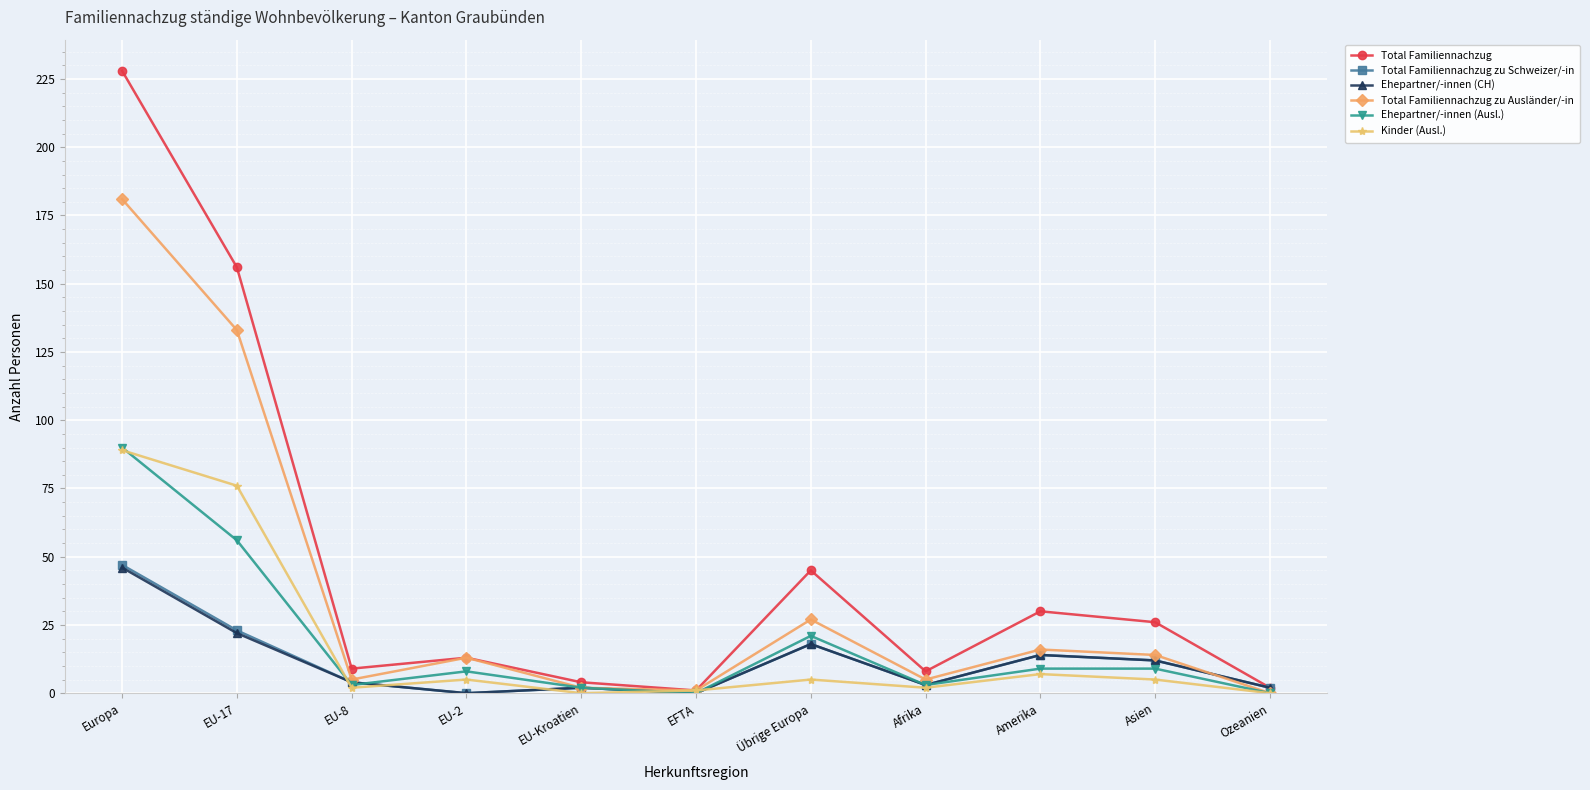

What is the maximum value for Kinder (Ausl.)?

89